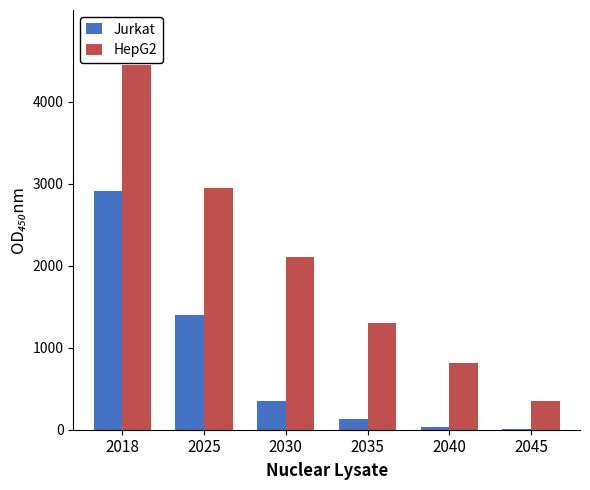

Reading left to right, transcribe all the data shown in this chart.

Jurkat: 2908.7	1405.3	349.1	131.8	34.4	6.2
HepG2: 4451.8	2949.7	2108.4	1298.2	817.3	351.9